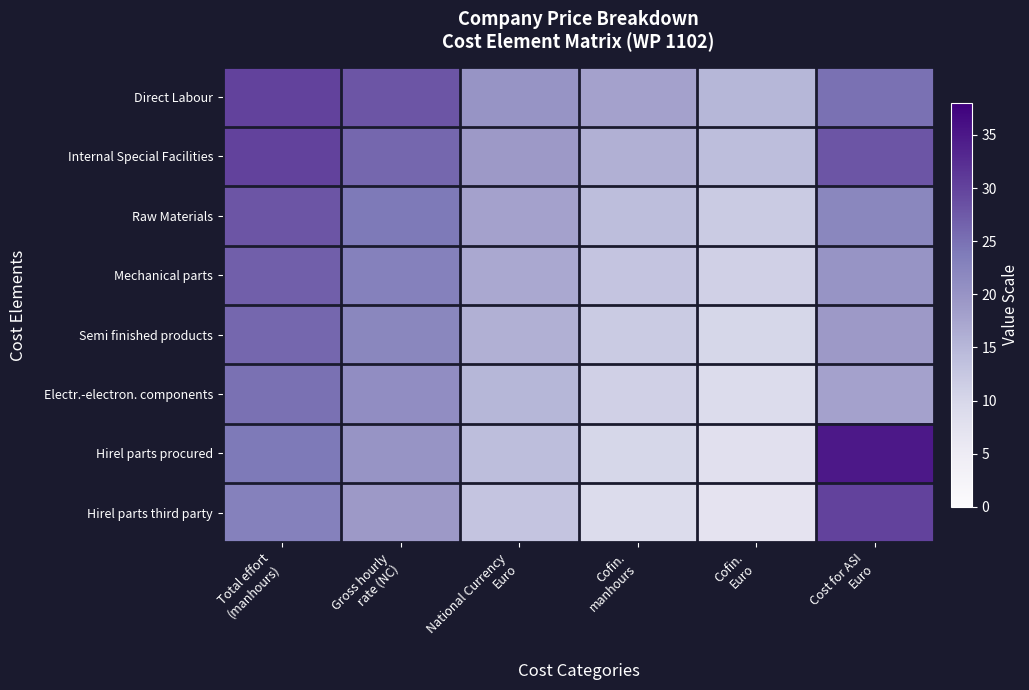

Rank the series by their maximum value, from lowest to highest.

Electr.-electron. components, Semi finished products, Mechanical parts, Raw Materials, Direct Labour, Internal Special Facilities, Hirel parts third party, Hirel parts procured